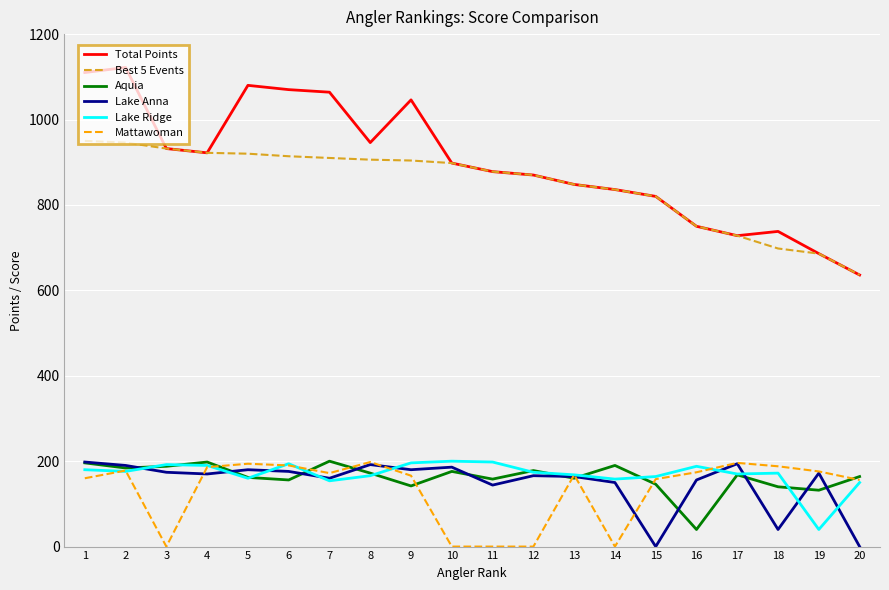

Which series has the largest range (max minus min)?

Total Points